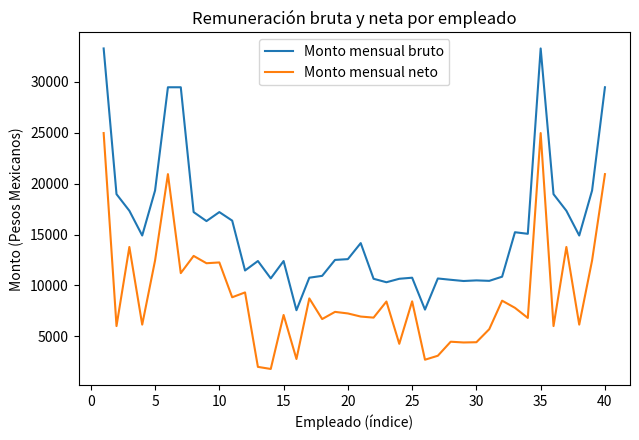

What is the greatest value displayed?

33281.9